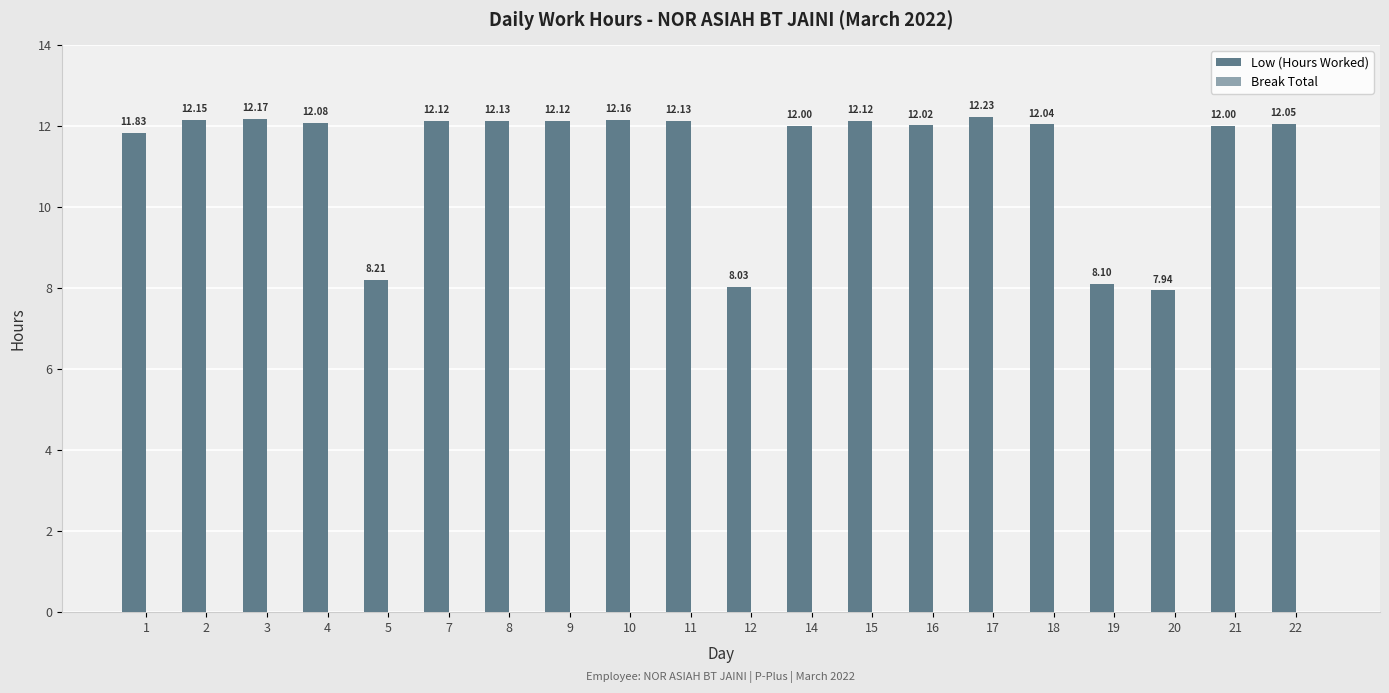

What is the ratio of the value at 7 to the value at 9?

1.0